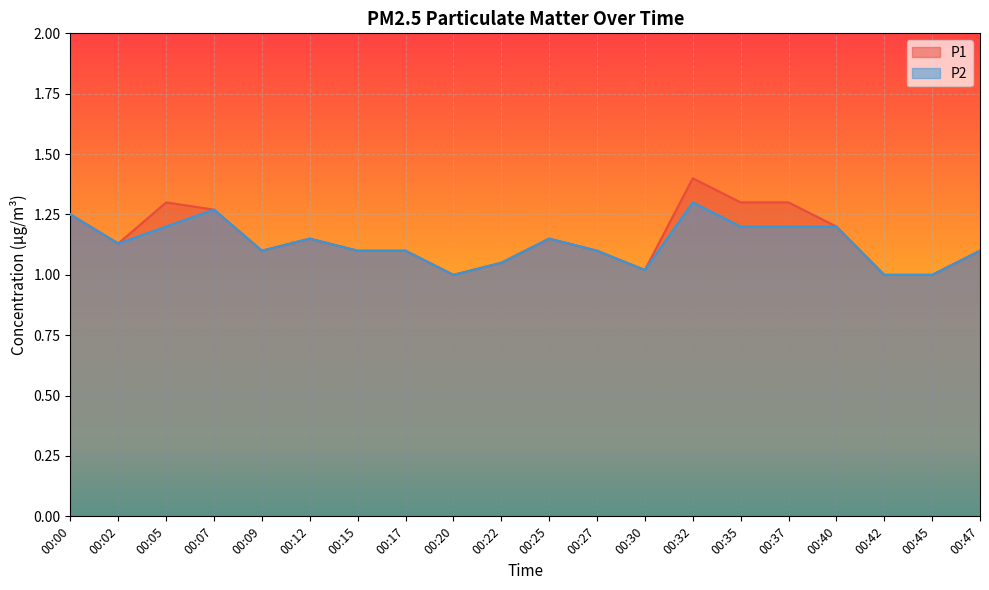

Reading left to right, transcribe all the data shown in this chart.

P1: 00:00=1.2	00:02=1.1	00:05=1.3	00:07=1.3	00:09=1.1	00:12=1.1	00:15=1.1	00:17=1.1	00:20=1.0	00:22=1.1	00:25=1.1	00:27=1.1	00:30=1.0	00:32=1.4	00:35=1.3	00:37=1.3	00:40=1.2	00:42=1.0	00:45=1.0	00:47=1.1
P2: 00:00=1.2	00:02=1.1	00:05=1.2	00:07=1.3	00:09=1.1	00:12=1.1	00:15=1.1	00:17=1.1	00:20=1.0	00:22=1.1	00:25=1.1	00:27=1.1	00:30=1.0	00:32=1.3	00:35=1.2	00:37=1.2	00:40=1.2	00:42=1.0	00:45=1.0	00:47=1.1